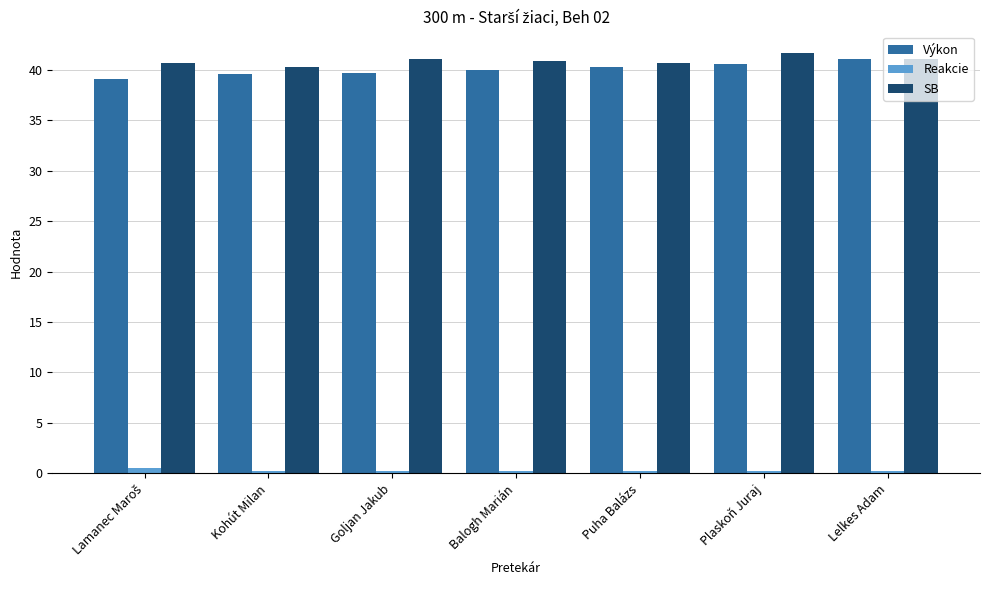

What is the total value across all series at Balogh Marián?

81.0